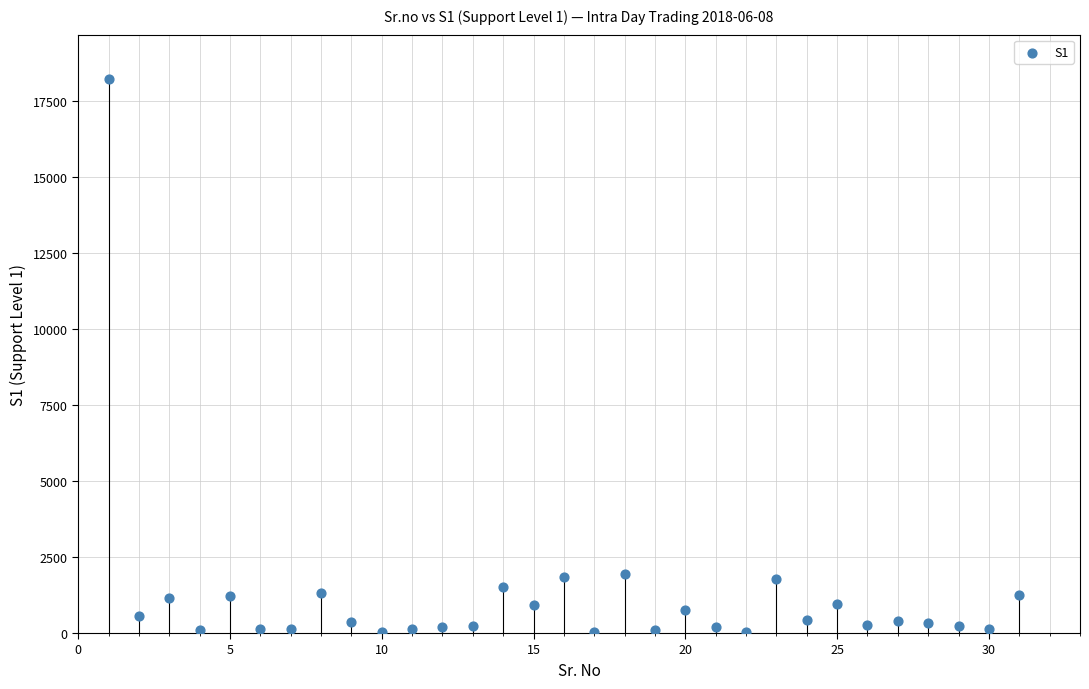

What is the range of X values (max minus min)?

30.0